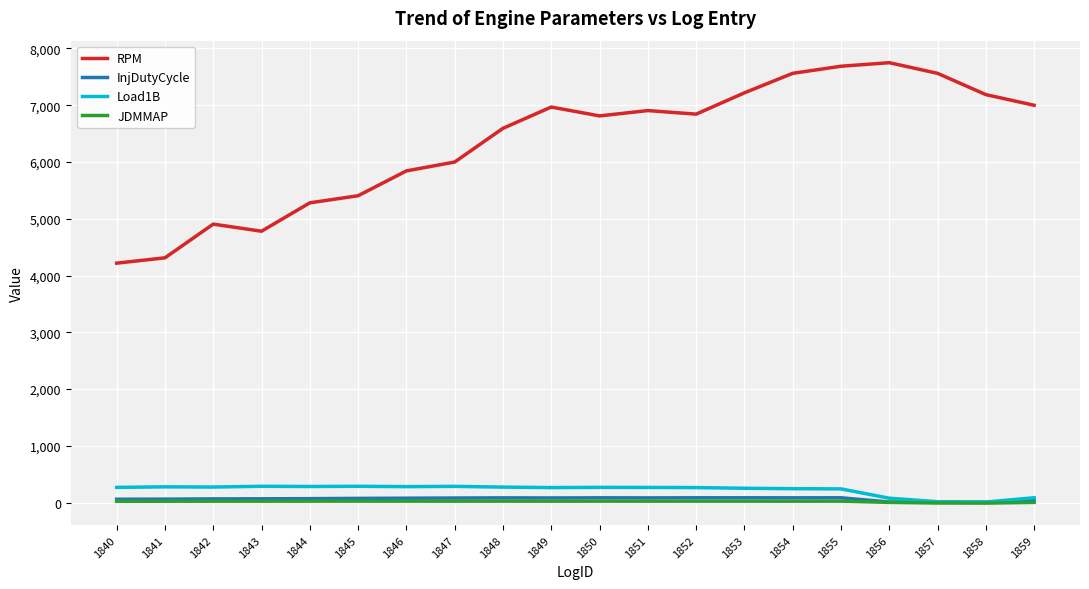

What is the average value of the Load1B series?

226.3